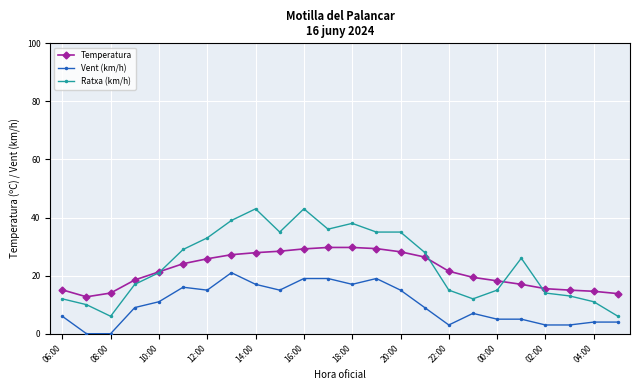

How many series are shown in this chart?

3